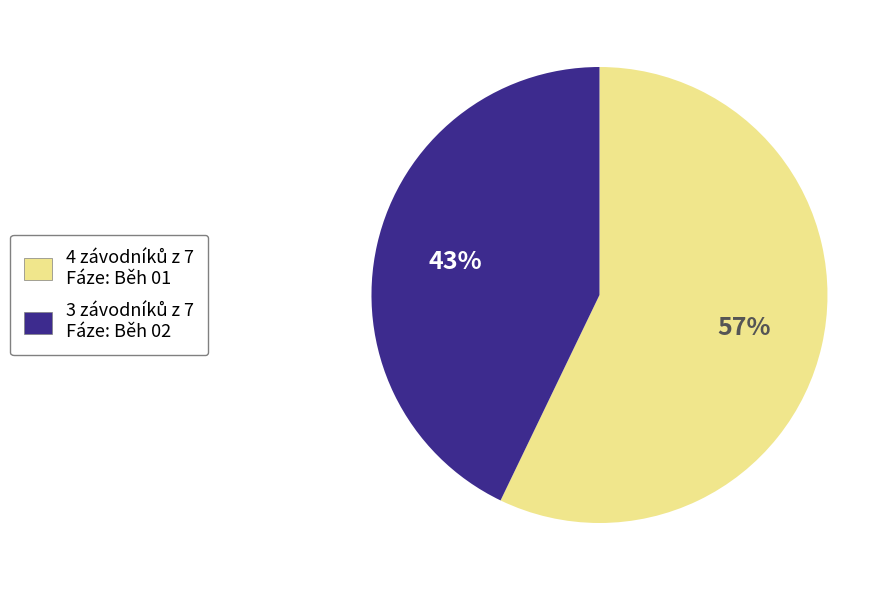

How many segments does this pie chart have?

2